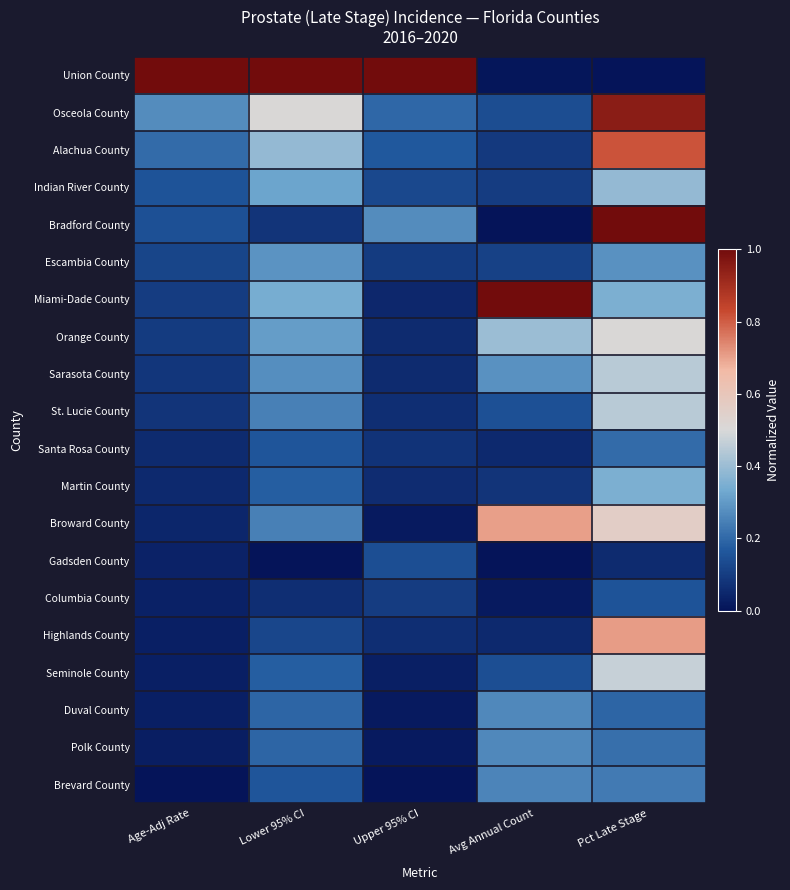

Reading right to left, list all the values displayed in this chart.

Union County: Pct Late Stage=0.0	Avg Annual Count=0.0	Upper 95% CI=1.0	Lower 95% CI=1.0	Age-Adj Rate=1.0
Osceola County: Pct Late Stage=1.0	Avg Annual Count=0.1	Upper 95% CI=0.2	Lower 95% CI=0.5	Age-Adj Rate=0.3
Alachua County: Pct Late Stage=0.8	Avg Annual Count=0.1	Upper 95% CI=0.2	Lower 95% CI=0.4	Age-Adj Rate=0.2
Indian River County: Pct Late Stage=0.4	Avg Annual Count=0.1	Upper 95% CI=0.1	Lower 95% CI=0.3	Age-Adj Rate=0.2
Bradford County: Pct Late Stage=1.0	Avg Annual Count=0.0	Upper 95% CI=0.3	Lower 95% CI=0.1	Age-Adj Rate=0.1
Escambia County: Pct Late Stage=0.3	Avg Annual Count=0.1	Upper 95% CI=0.1	Lower 95% CI=0.3	Age-Adj Rate=0.1
Miami-Dade County: Pct Late Stage=0.3	Avg Annual Count=1.0	Upper 95% CI=0.0	Lower 95% CI=0.3	Age-Adj Rate=0.1
Orange County: Pct Late Stage=0.5	Avg Annual Count=0.4	Upper 95% CI=0.1	Lower 95% CI=0.3	Age-Adj Rate=0.1
Sarasota County: Pct Late Stage=0.4	Avg Annual Count=0.3	Upper 95% CI=0.1	Lower 95% CI=0.3	Age-Adj Rate=0.1
St. Lucie County: Pct Late Stage=0.4	Avg Annual Count=0.1	Upper 95% CI=0.1	Lower 95% CI=0.2	Age-Adj Rate=0.1
Santa Rosa County: Pct Late Stage=0.2	Avg Annual Count=0.1	Upper 95% CI=0.1	Lower 95% CI=0.2	Age-Adj Rate=0.1
Martin County: Pct Late Stage=0.3	Avg Annual Count=0.1	Upper 95% CI=0.1	Lower 95% CI=0.2	Age-Adj Rate=0.1
Broward County: Pct Late Stage=0.6	Avg Annual Count=0.7	Upper 95% CI=0.0	Lower 95% CI=0.2	Age-Adj Rate=0.0
Gadsden County: Pct Late Stage=0.1	Avg Annual Count=0.0	Upper 95% CI=0.1	Lower 95% CI=0.0	Age-Adj Rate=0.0
Columbia County: Pct Late Stage=0.2	Avg Annual Count=0.0	Upper 95% CI=0.1	Lower 95% CI=0.1	Age-Adj Rate=0.0
Highlands County: Pct Late Stage=0.7	Avg Annual Count=0.1	Upper 95% CI=0.1	Lower 95% CI=0.1	Age-Adj Rate=0.0
Seminole County: Pct Late Stage=0.5	Avg Annual Count=0.1	Upper 95% CI=0.0	Lower 95% CI=0.2	Age-Adj Rate=0.0
Duval County: Pct Late Stage=0.2	Avg Annual Count=0.3	Upper 95% CI=0.0	Lower 95% CI=0.2	Age-Adj Rate=0.0
Polk County: Pct Late Stage=0.2	Avg Annual Count=0.3	Upper 95% CI=0.0	Lower 95% CI=0.2	Age-Adj Rate=0.0
Brevard County: Pct Late Stage=0.2	Avg Annual Count=0.3	Upper 95% CI=0.0	Lower 95% CI=0.2	Age-Adj Rate=0.0